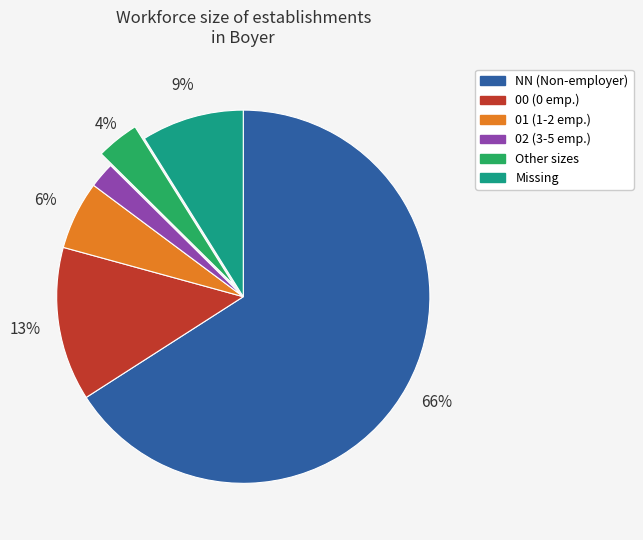

To the nearest percent, what is the difference between the largest and smallest slice percentages?

64%